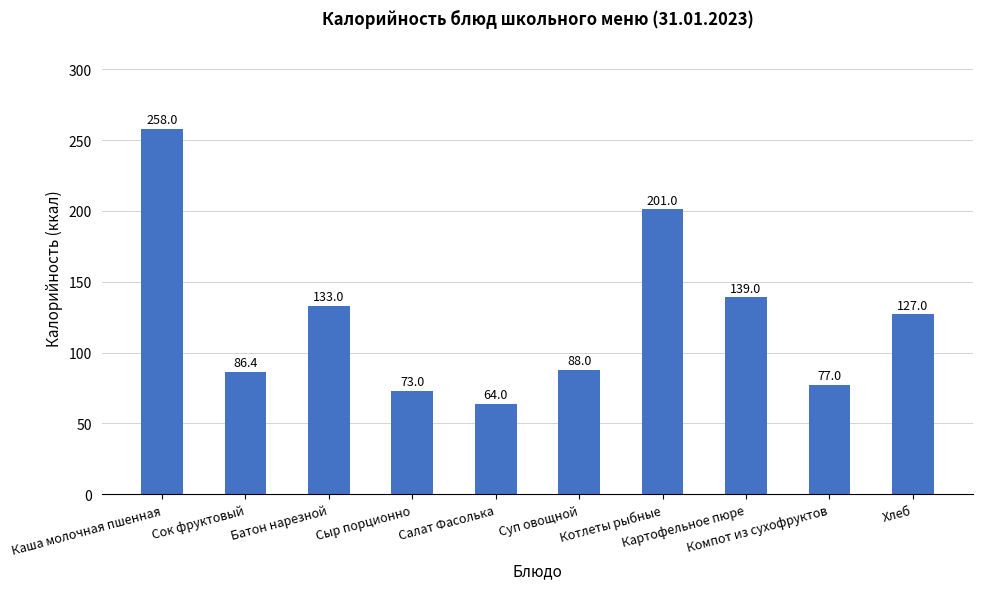

Count the number of data series in this chart.

1